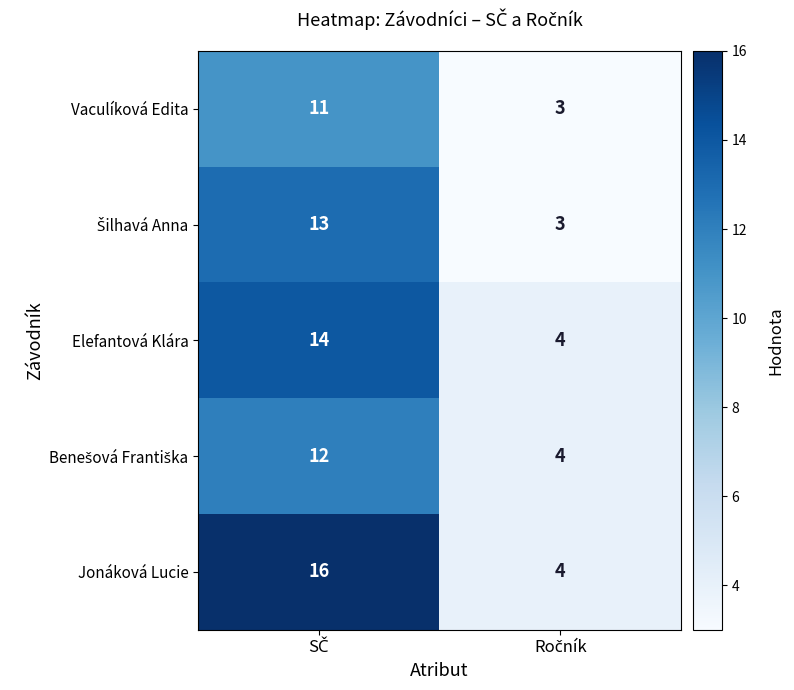

Which series has the widest spread of values?

Jonáková Lucie